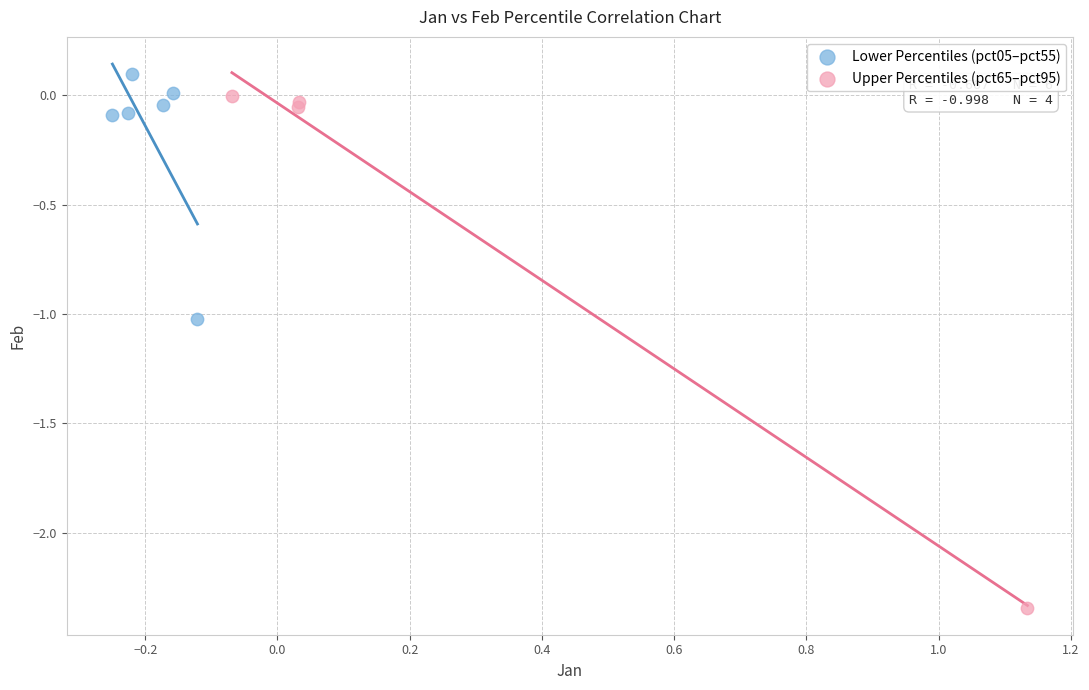

What are all the series names shown in the legend?

Lower Percentiles (pct05–pct55), Upper Percentiles (pct65–pct95)